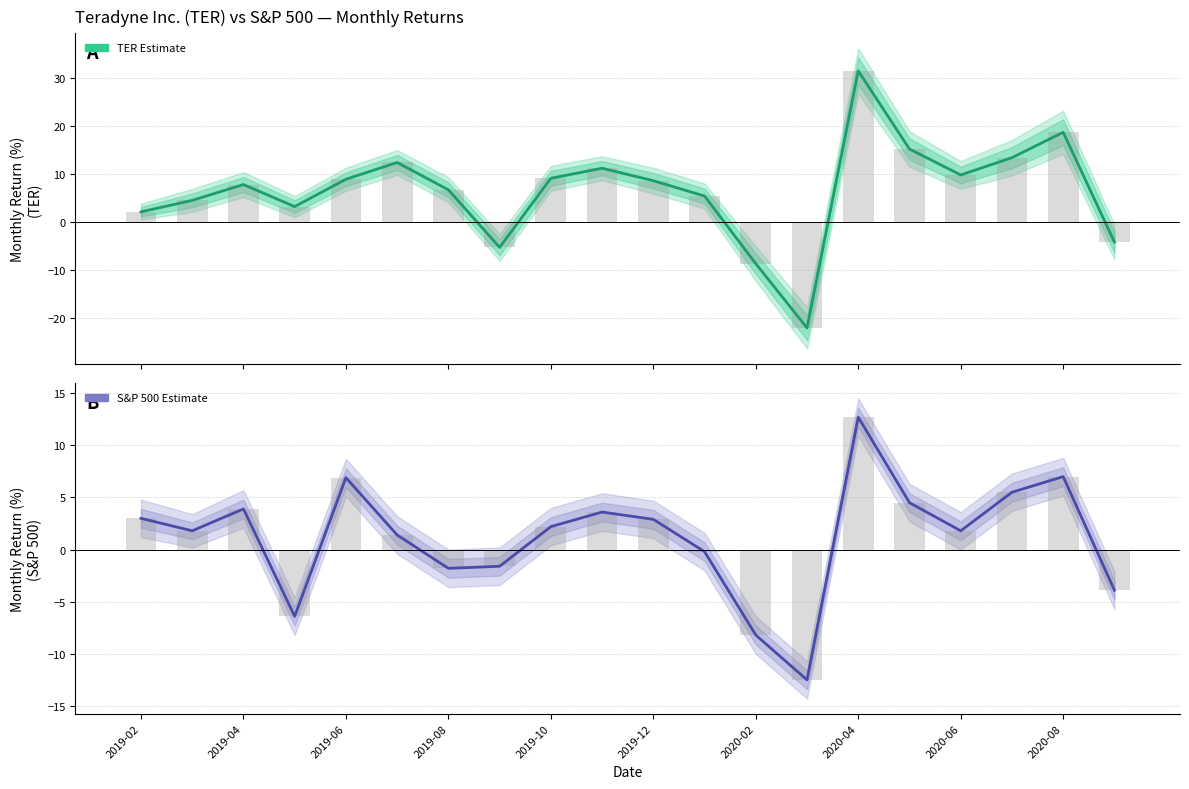

What is the value of the S&P 500 Estimate bar at the 4th from the left?

-6.4